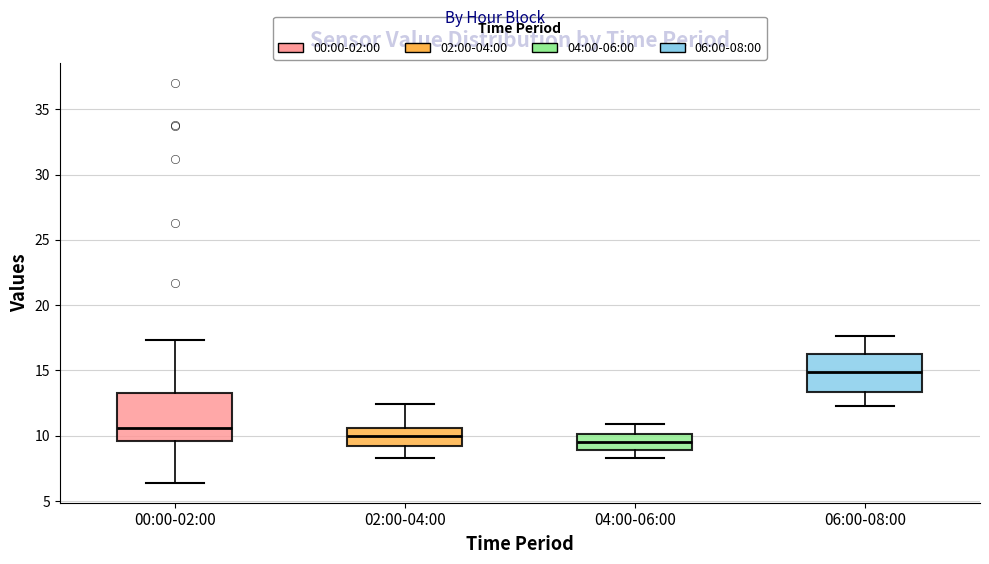

Comparing the boxes themselves (not the whiskers), which one is the tallest?

00:00-02:00